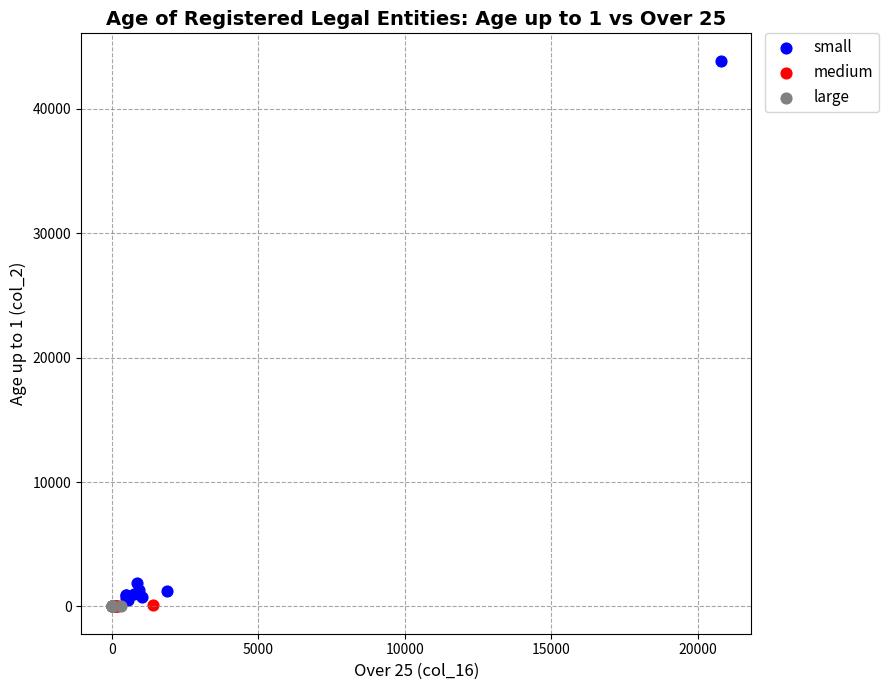

Which series has the largest Y range (max minus min)?

small